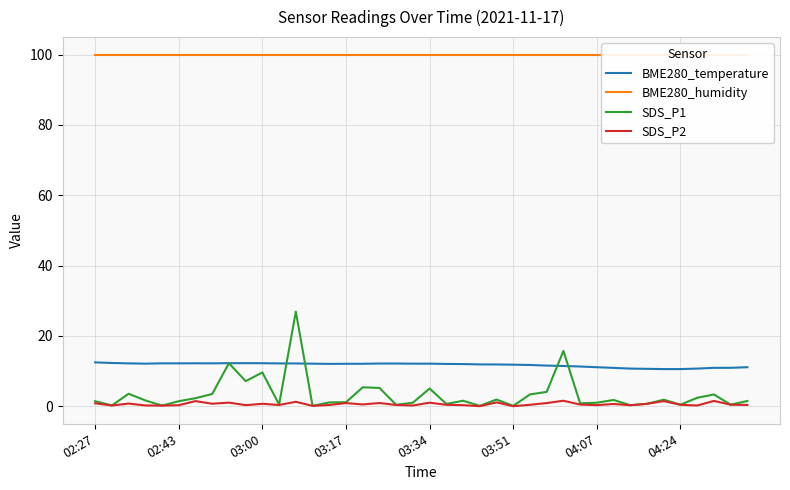

At which category does the chart reach its peak across all series?

02:27